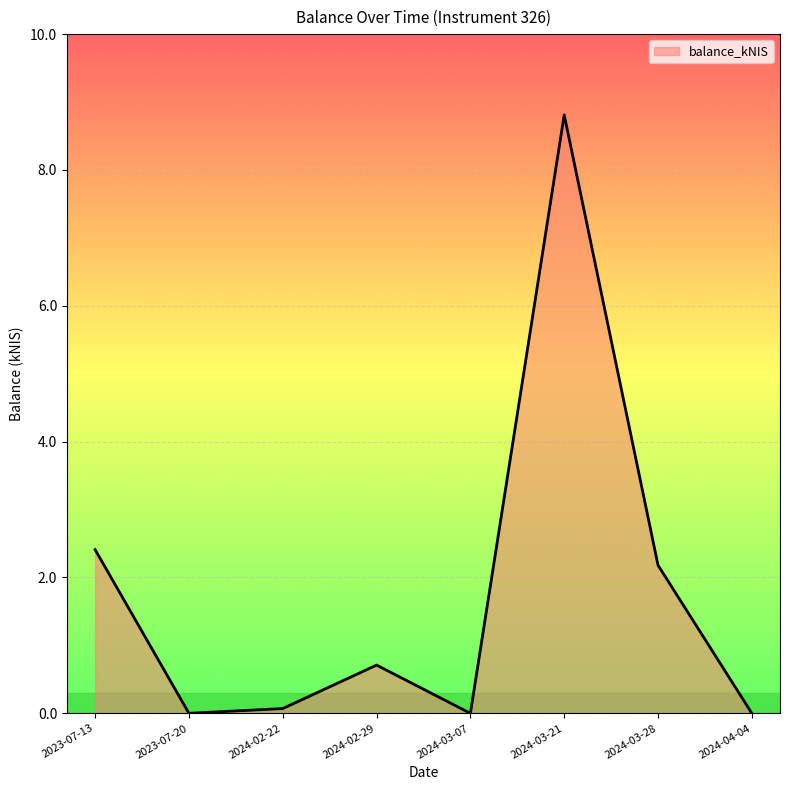

The chart shows a value of 3.3 at 2024-03-21. True or false?

False